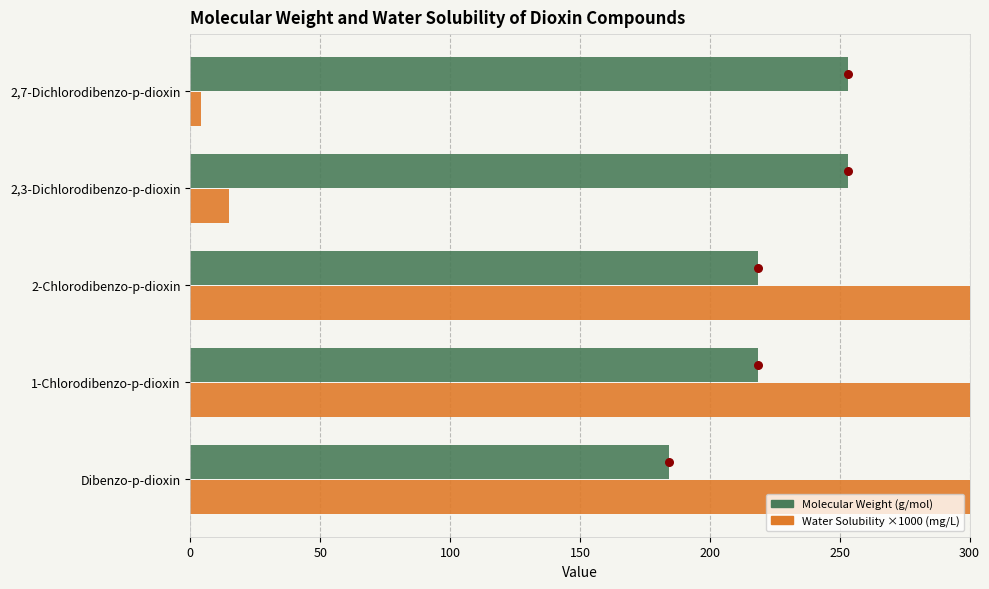

Which series has the largest Y range (max minus min)?

Selected Water Solubility (mg/L) ×1000